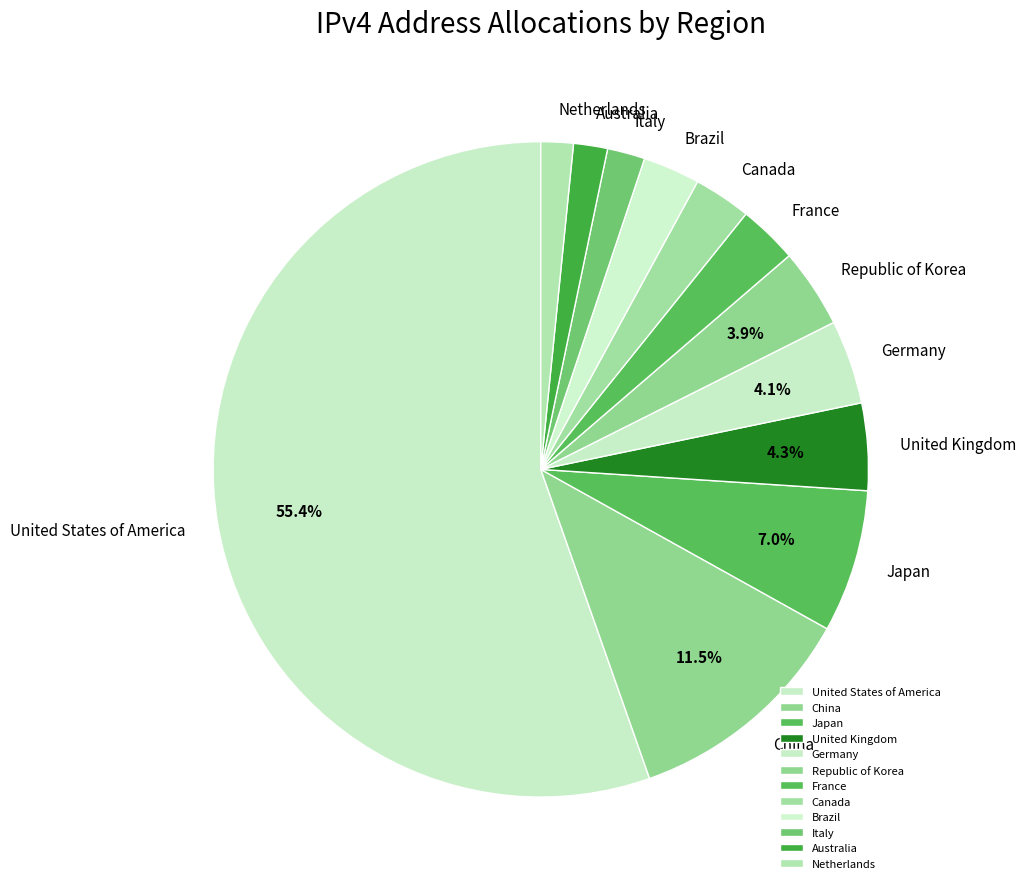

Which has a higher value, Japan or Canada?

Japan